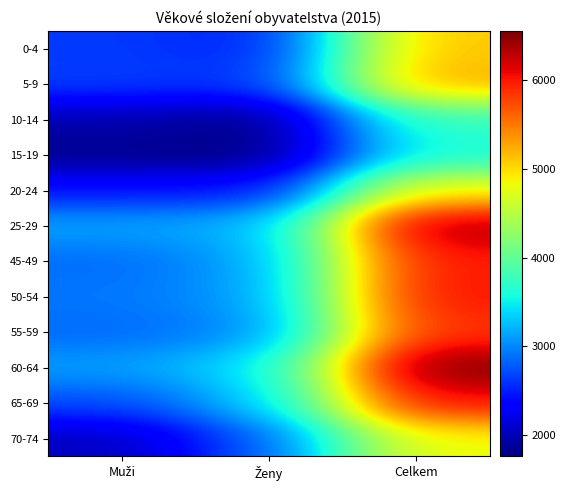

Reading right to left, transcribe all the data shown in this chart.

0-4: Celkem=5117	Ženy=2481	Muži=2636
5-9: Celkem=5258	Ženy=2595	Muži=2663
10-14: Celkem=3762	Ženy=1789	Muži=1973
15-19: Celkem=3584	Ženy=1762	Muži=1822
20-24: Celkem=4866	Ženy=2429	Muži=2437
25-29: Celkem=6366	Ženy=3214	Muži=3152
45-49: Celkem=6004	Ženy=3139	Muži=2865
50-54: Celkem=6029	Ženy=3102	Muži=2927
55-59: Celkem=5866	Ženy=3011	Muži=2855
60-64: Celkem=6550	Ženy=3436	Muži=3114
65-69: Celkem=6051	Ženy=3329	Muži=2722
70-74: Celkem=4835	Ženy=2811	Muži=2024